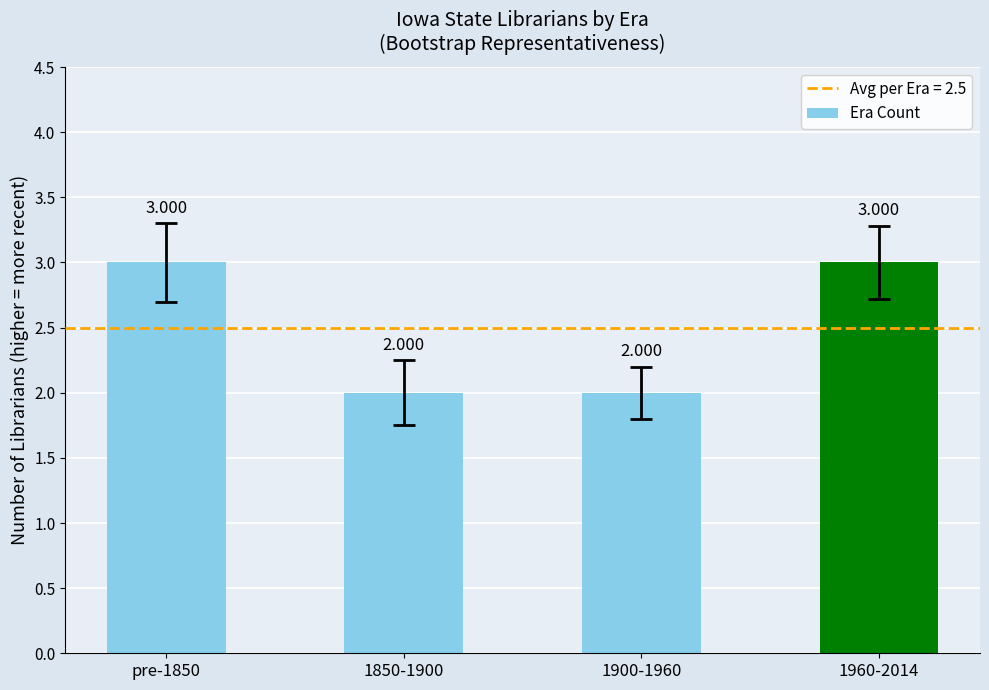

What is the sum of the values at 1900-1960 and 1850-1900?

4